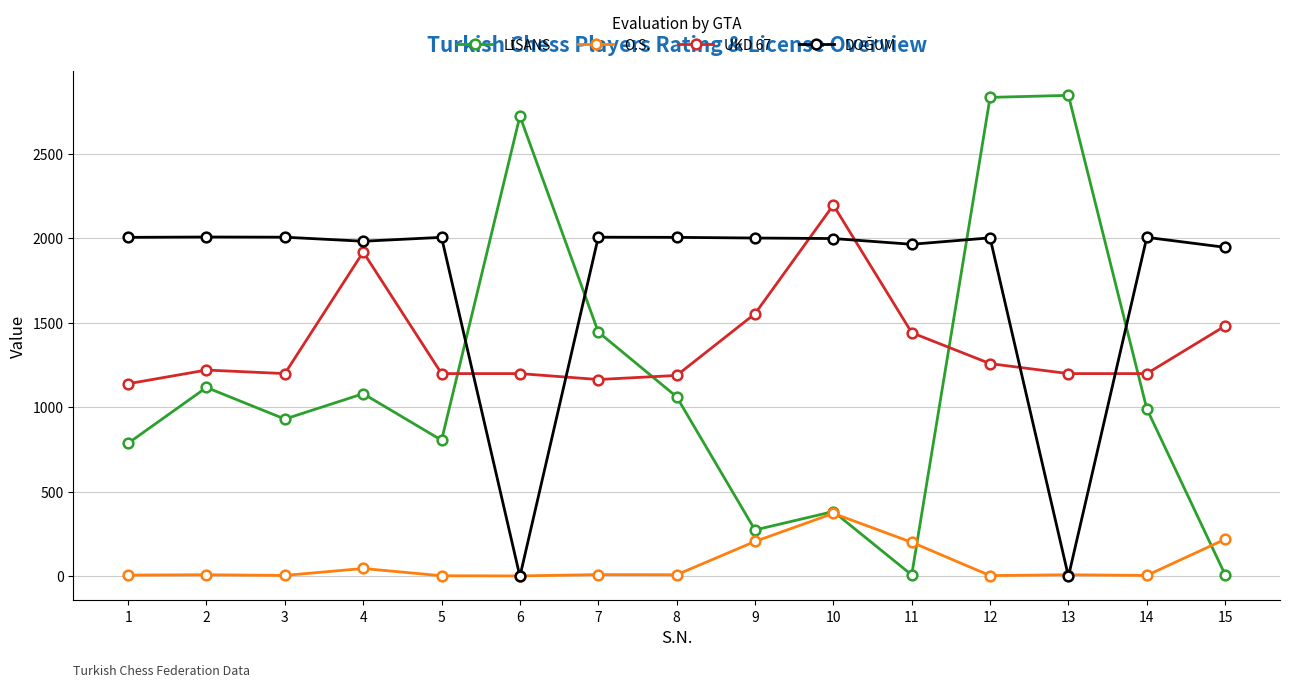

Is the value of UKD 67 at 3 greater than the value of O.S. at 1?

Yes